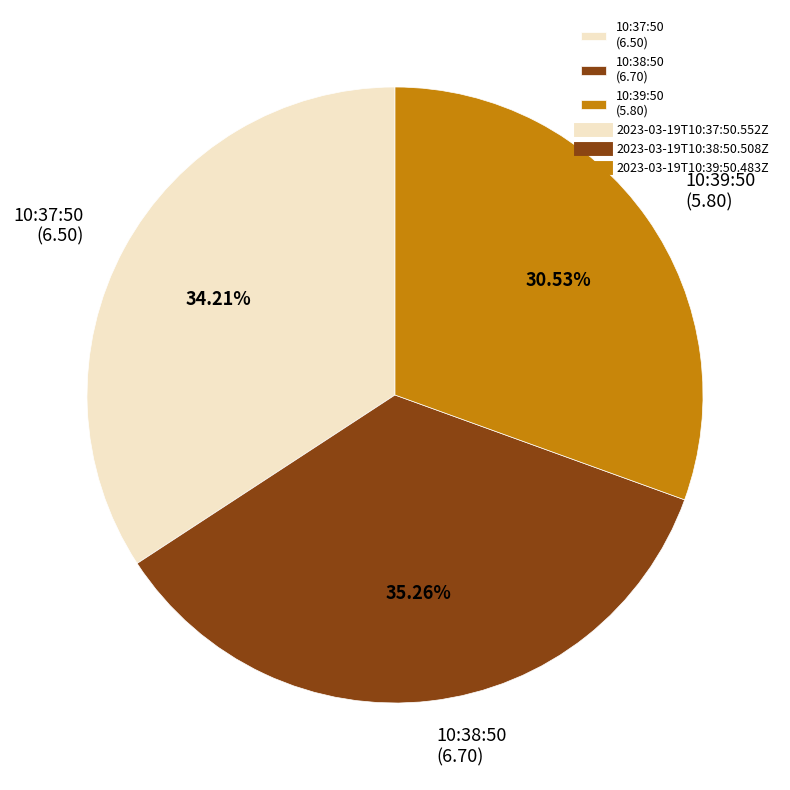

Approximately how many times larger is the value at 10:39:50 (5.80) compared to 10:38:50 (6.70)?

0.9